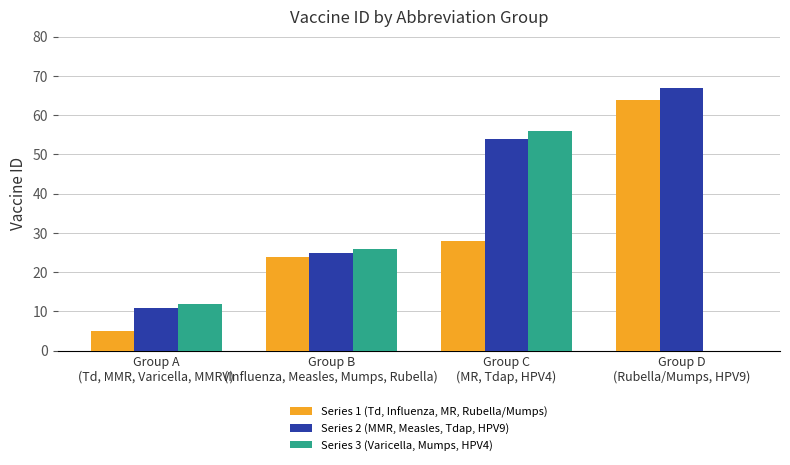

What is the sum of all Series 1 (Td, Influenza, MR, Rubella/Mumps) values?

121